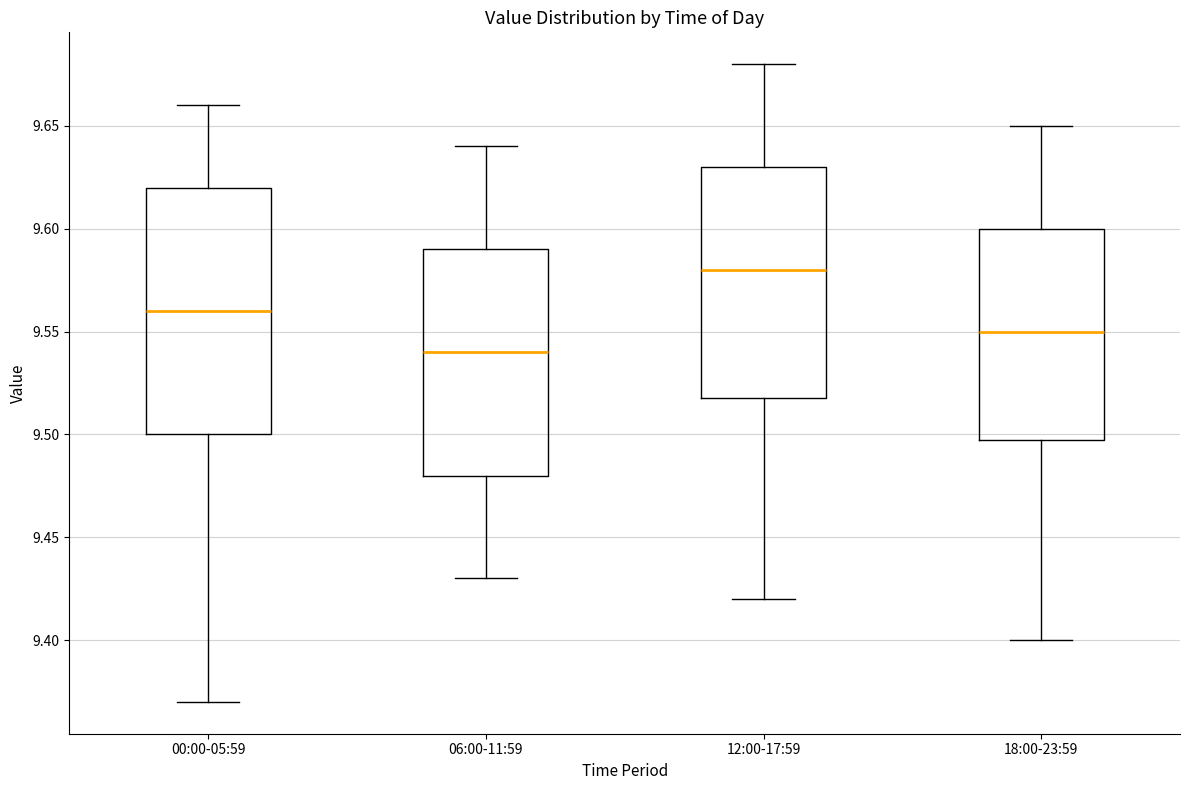

Where does the lower whisker of the box for 06:00-11:59 end on the y-axis? The values are not printed on the chart, so give them approximately, as read against the axis.

9.43